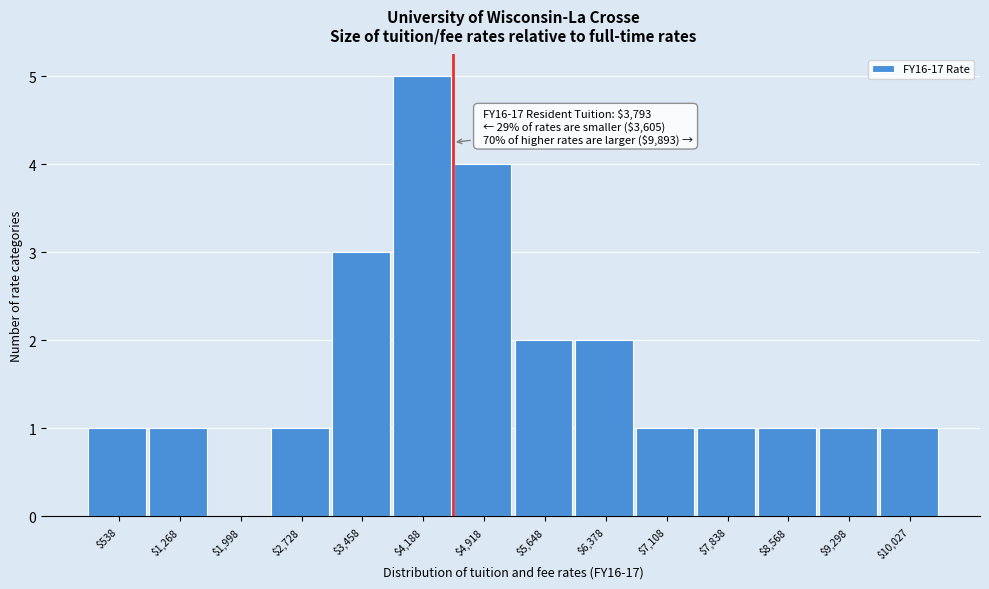

Which range on the x-axis has the tallest bar?

3800 to 4600